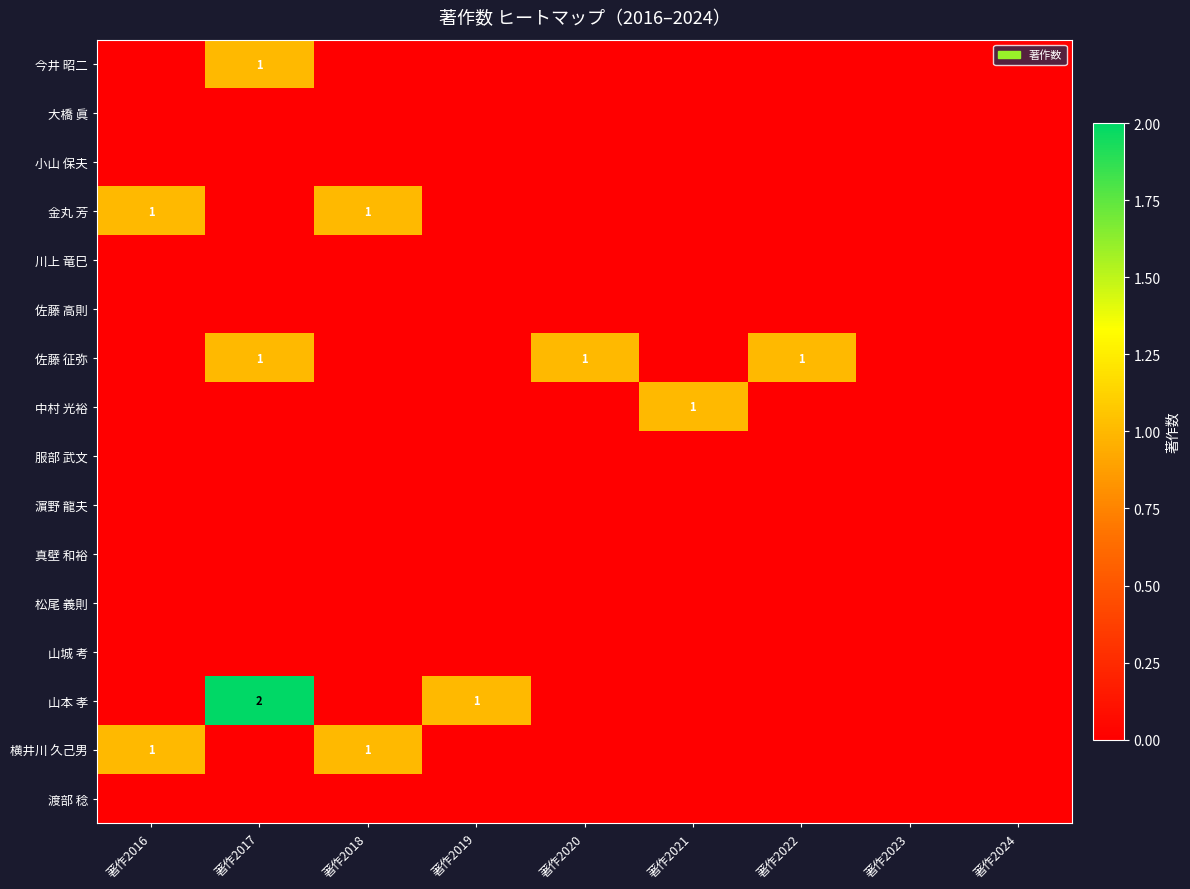

Between 著作2016 and 著作2023, which series saw the biggest shift?

金丸 芳